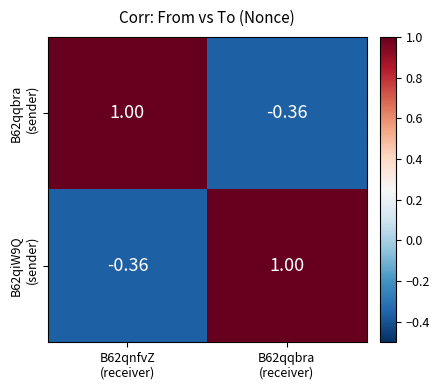

At how many categories does at least one series exceed 0?

2